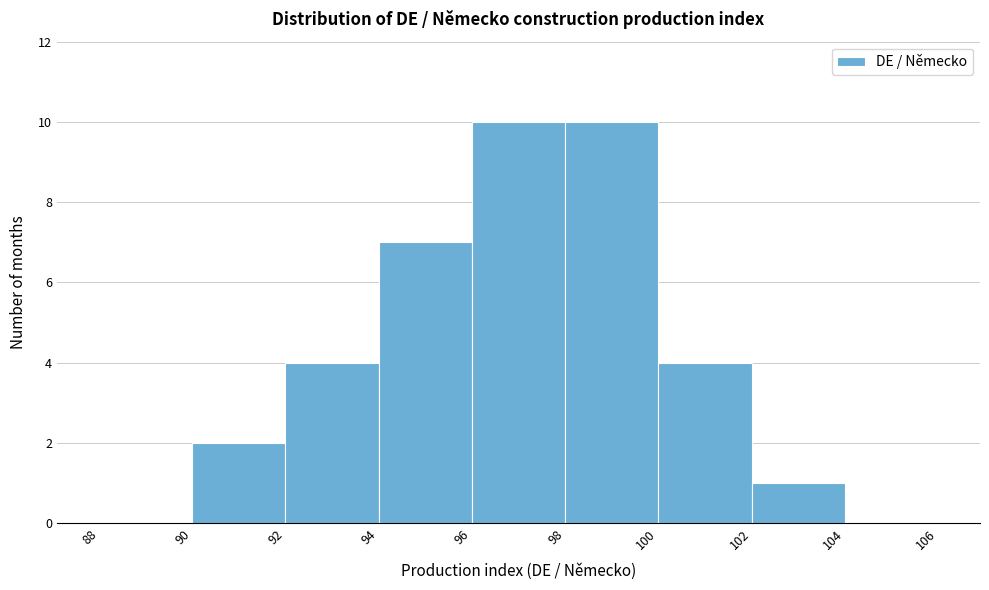

Reading left to right, transcribe this chart: for each bar, give the range it covers on the x-axis and its height. The values are not printed on the chart, so give them approximately, as read against the axis.

88 to 90: 0
90 to 92: 2
92 to 94: 4
94 to 96: 7
96 to 98: 10
98 to 100: 10
100 to 102: 4
102 to 104: 1
104 to 106: 0